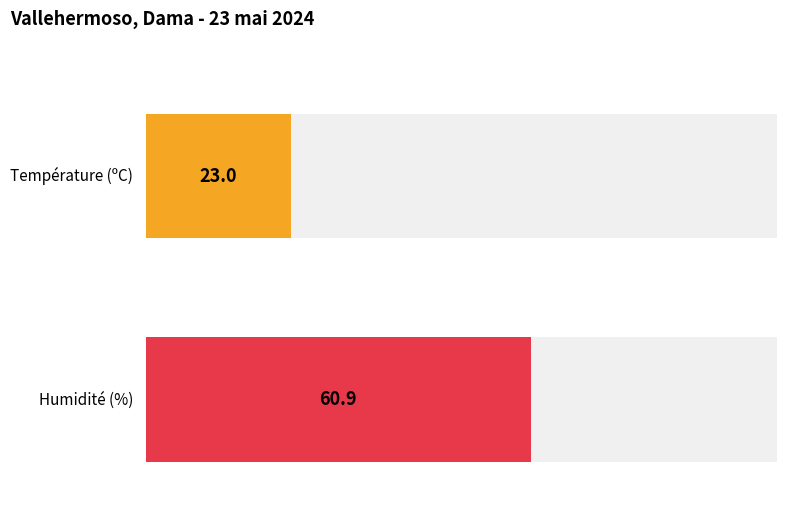

The Humidité (%) series shows 114.6 at 08:00. True or false?

False